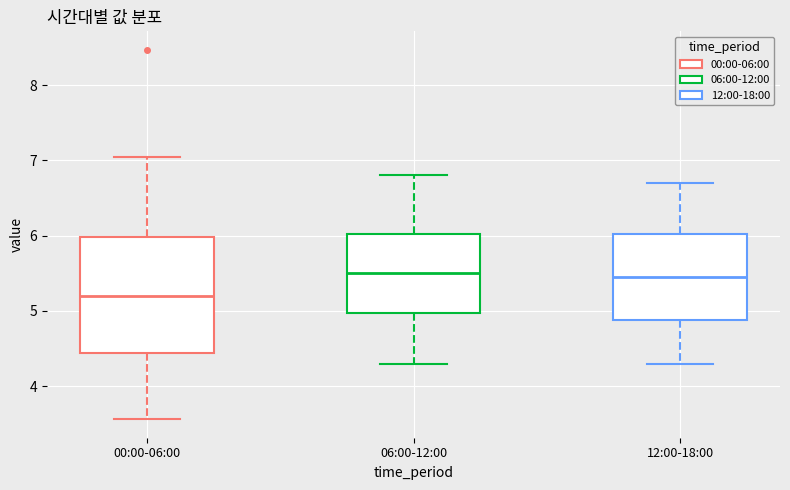

Which box is the tallest, from its lower edge to its upper edge?

00:00-06:00